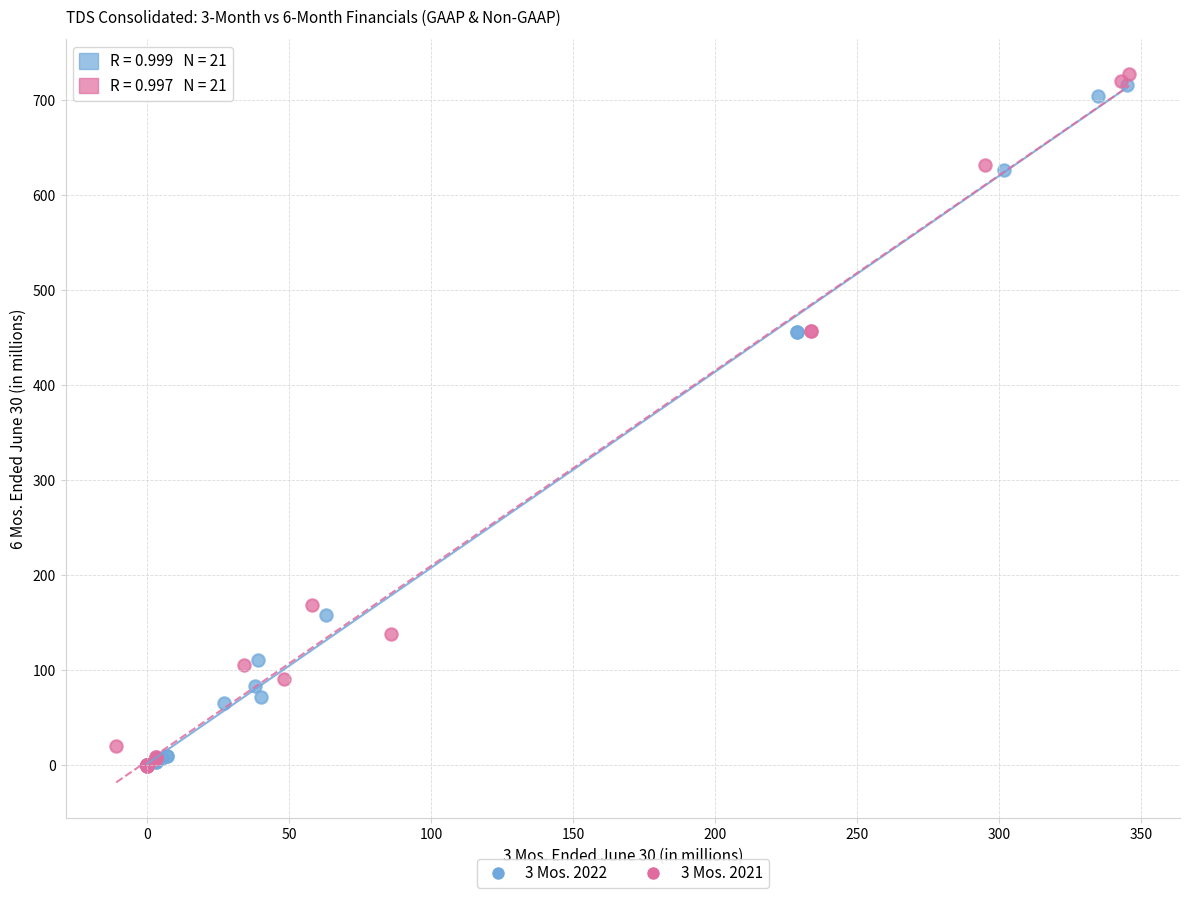

What are all the series names shown in the legend?

3 Mos. 2022, 3 Mos. 2021